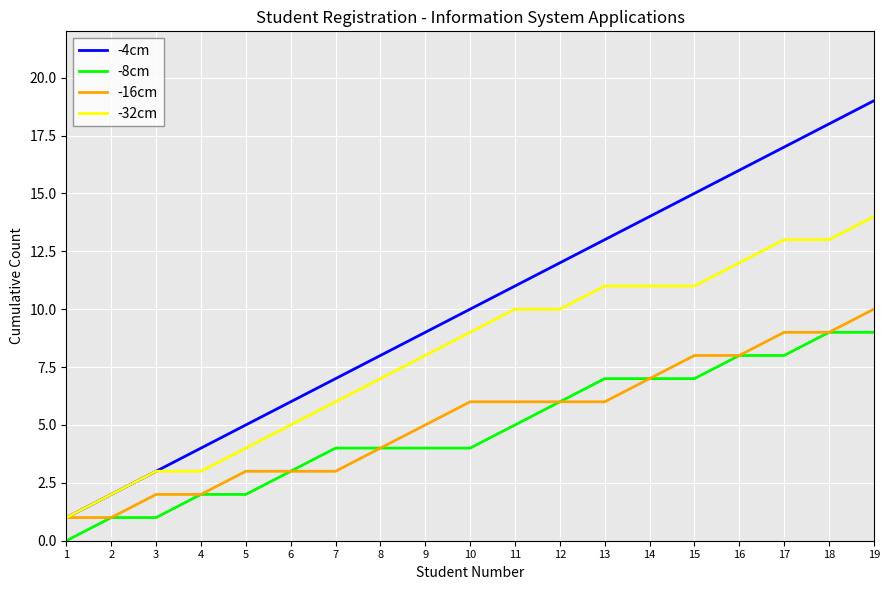

Read the -8cm value at 11.

5